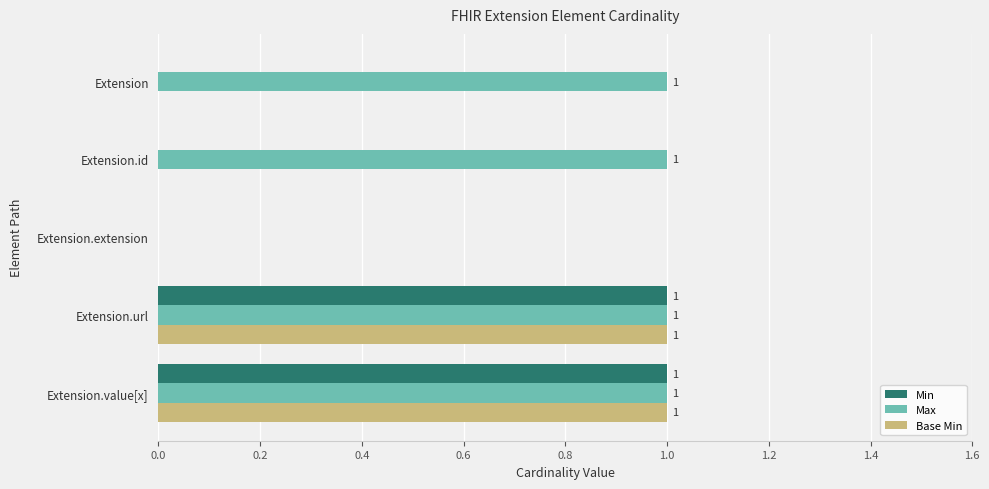

Which series changed the most between Extension.id and Extension.extension?

Max